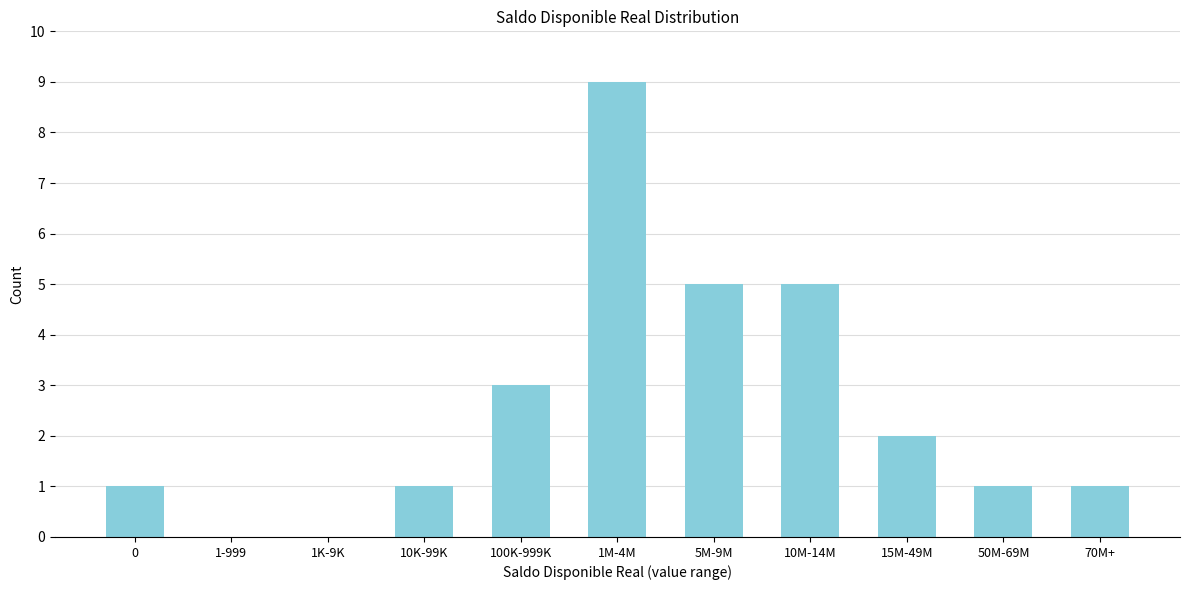

Reading right to left, transcribe all the data shown in this chart.

70M+=1	50M-69M=1	15M-49M=2	10M-14M=5	5M-9M=5	1M-4M=9	100K-999K=3	10K-99K=1	1K-9K=0	1-999=0	0=1